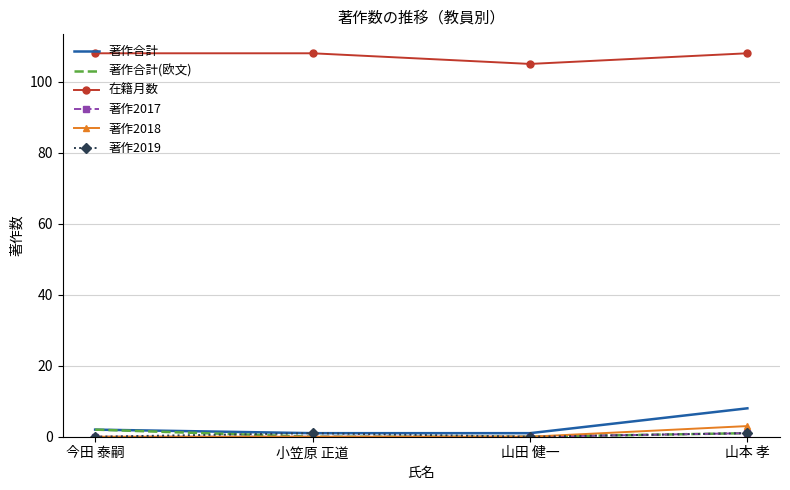

True or false: 著作合計 and 在籍月数 intersect in this chart.

False